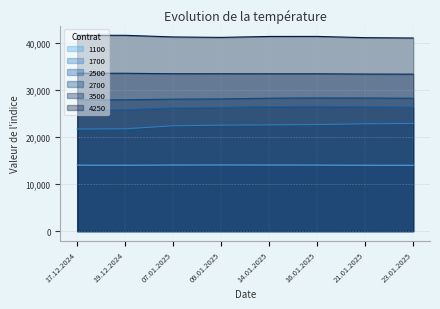

Between 16.01.2025 and 21.01.2025, which series saw the biggest shift?

4250